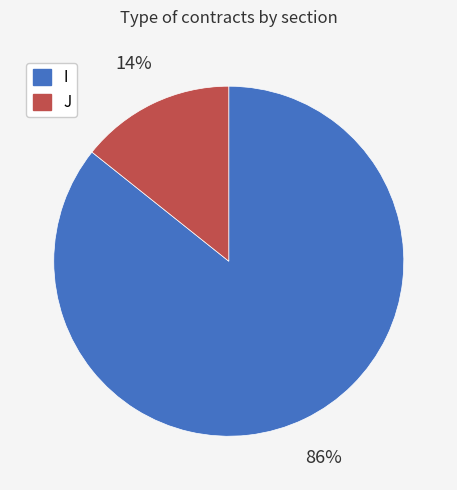

Rank the categories by value from lowest to highest.

J, I